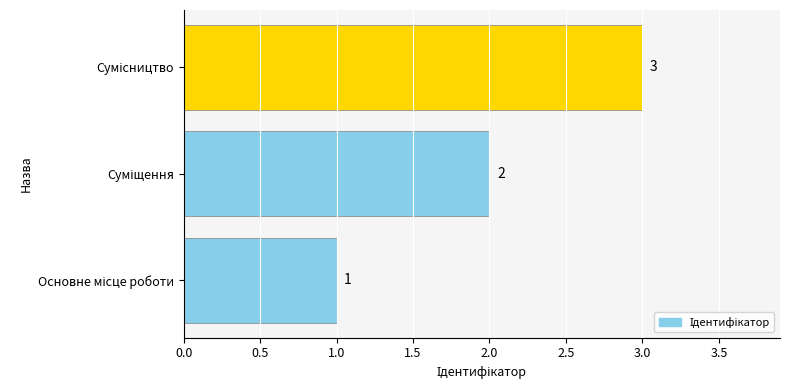

Count the values in the range 1 to 3.

3